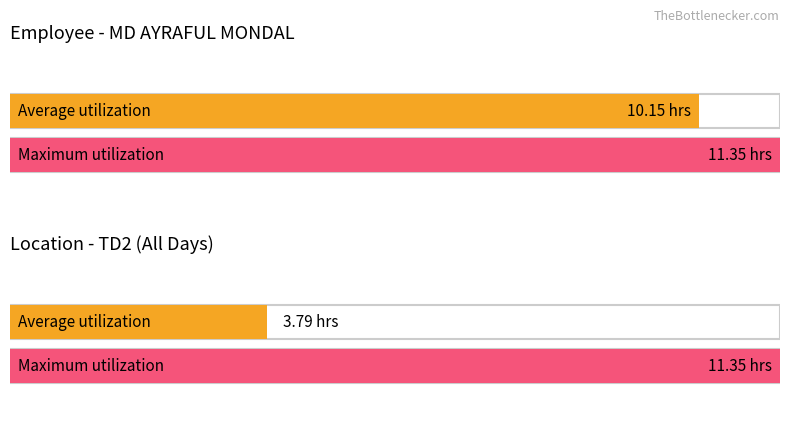

The chart shows a value of -5.9 at 19. True or false?

False